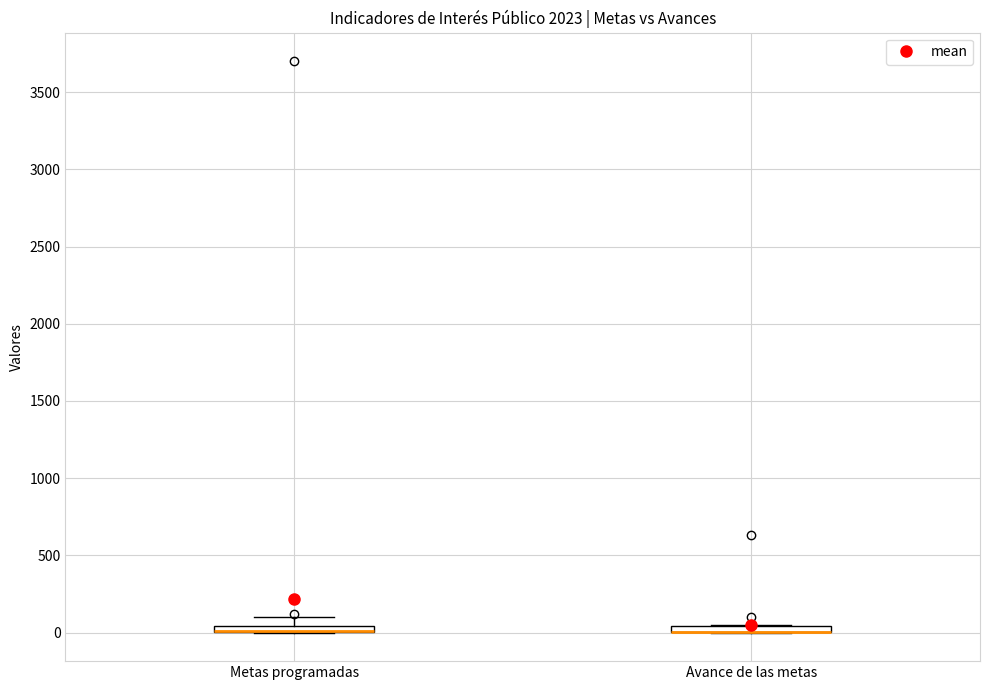

Where is the lower edge of the box for Avance de las metas on the y-axis? The values are not printed on the chart, so give them approximately, as read against the axis.

0